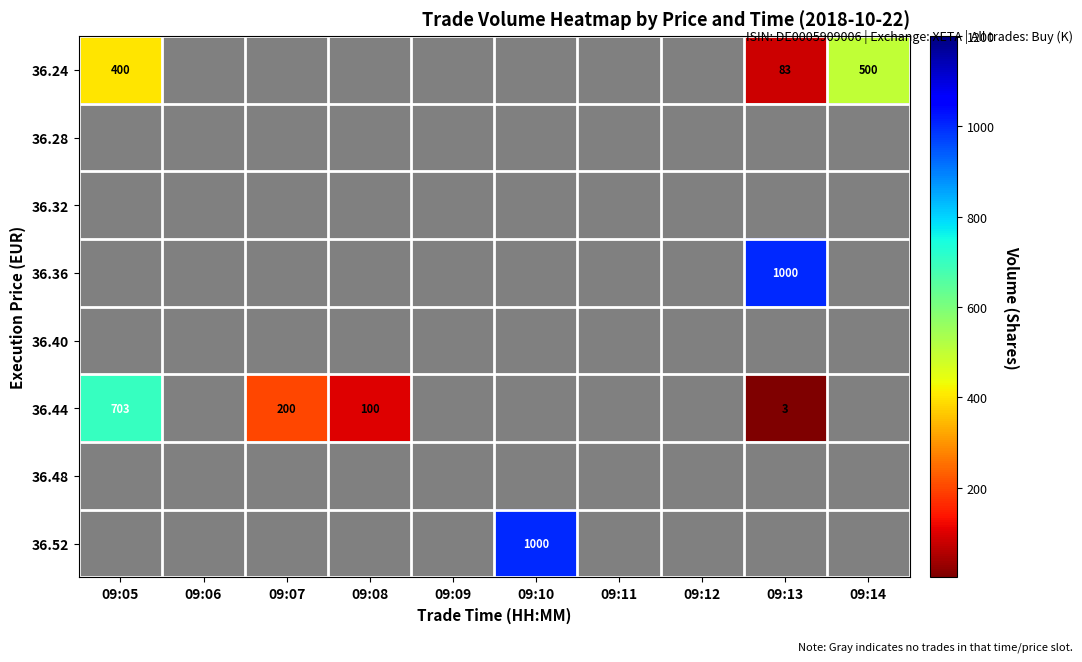

At how many categories does at least one series exceed 800?

2